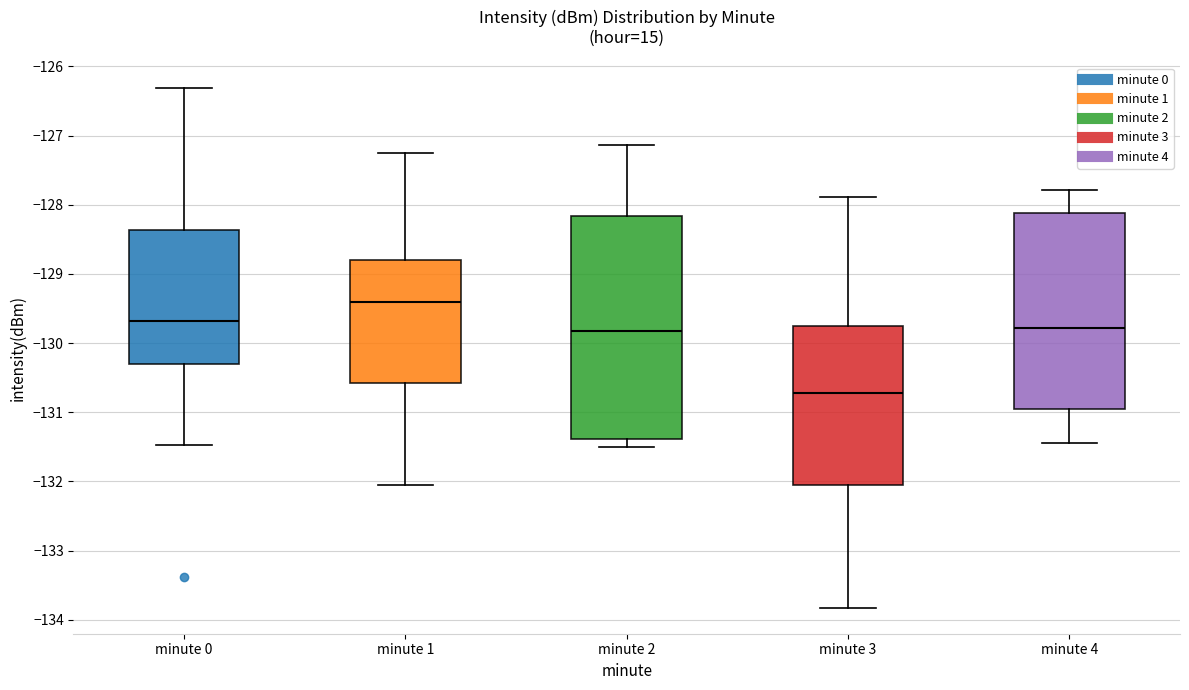

Reading left to right, read every box against the y-axis: the position of its median line, the range the box covers, and the ends of its whiskers. The values are not printed on the chart, so give them approximately, as read against the axis.

minute 0: median -129.7, box -130.3 to -128.4, whiskers -131.5 to -126.3
minute 1: median -129.4, box -130.6 to -128.8, whiskers -132.1 to -127.2
minute 2: median -129.8, box -131.4 to -128.2, whiskers -131.5 to -127.1
minute 3: median -130.7, box -132.1 to -129.8, whiskers -133.8 to -127.9
minute 4: median -129.8, box -130.9 to -128.1, whiskers -131.4 to -127.8